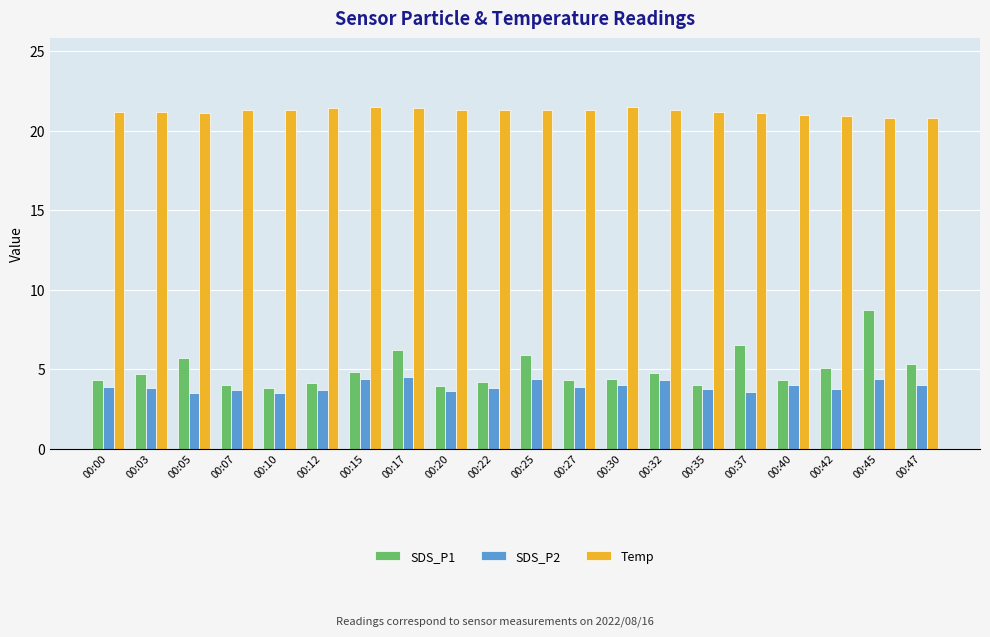

Which category has the highest value in the SDS_P1 series?

00:45